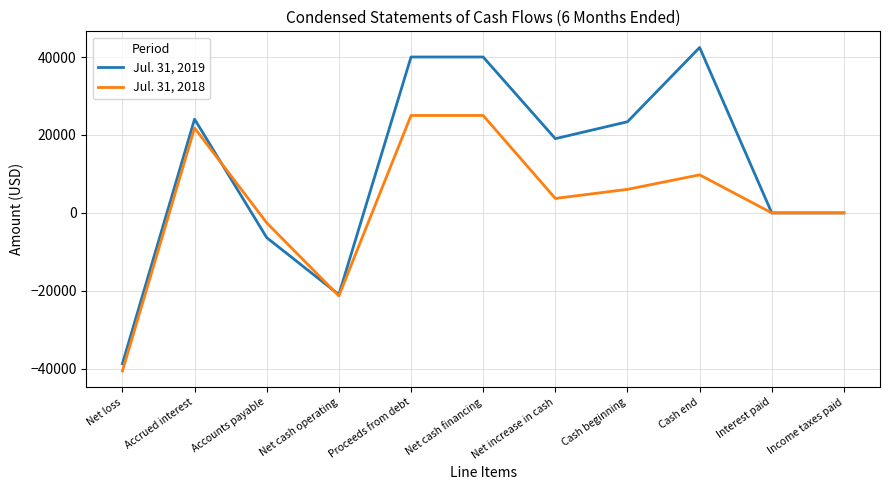

Where does the Jul. 31, 2019 series first go above 19048?

Accrued interest